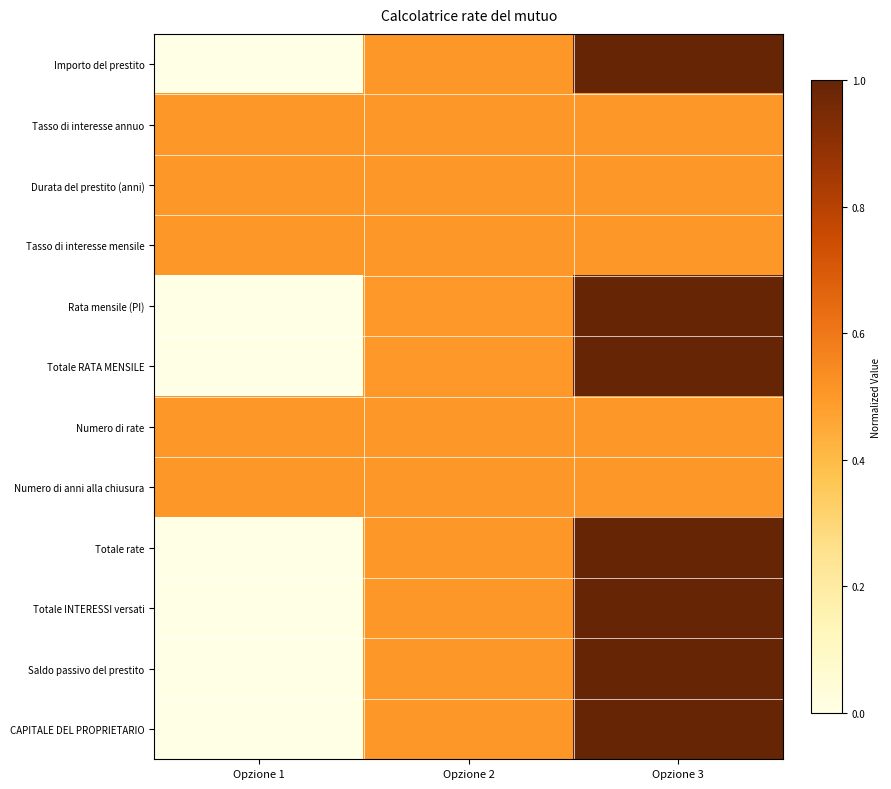

How many categories are shown in the chart?

3